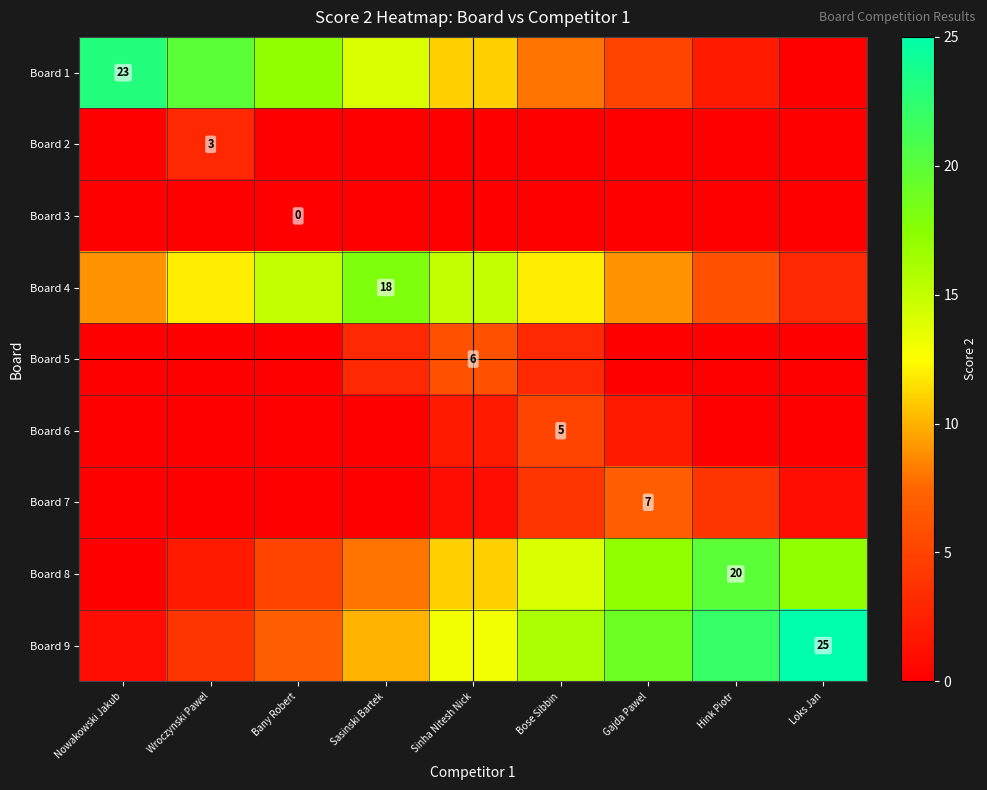

The value of Board 7 at Gajda Pawel is 7. True or false?

True